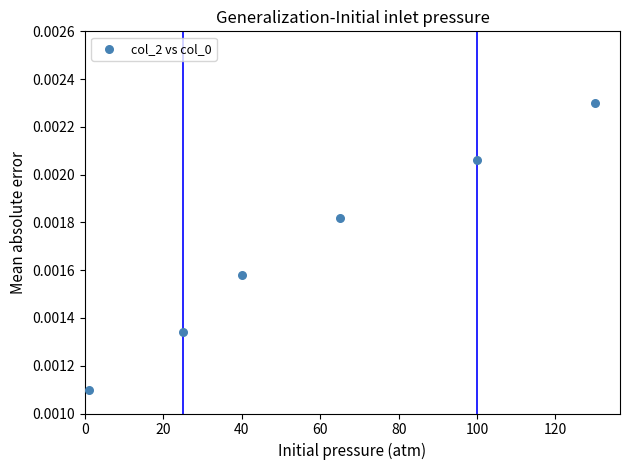

What is the average X value?

60.2